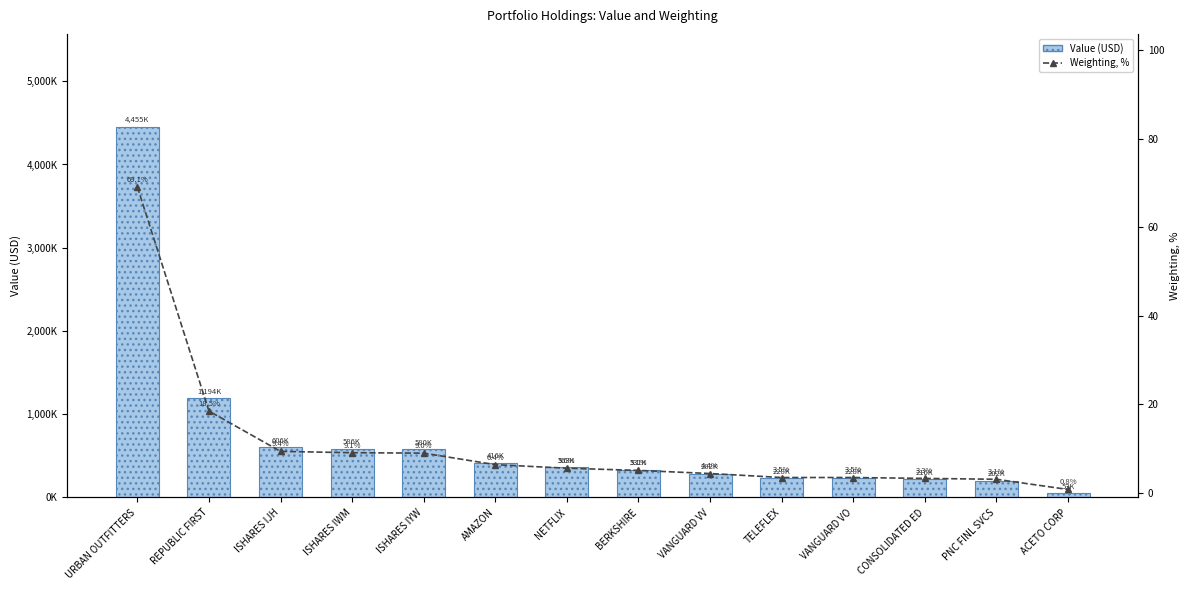

At which label does Value first exceed 363000?

URBAN OUTFITTERS